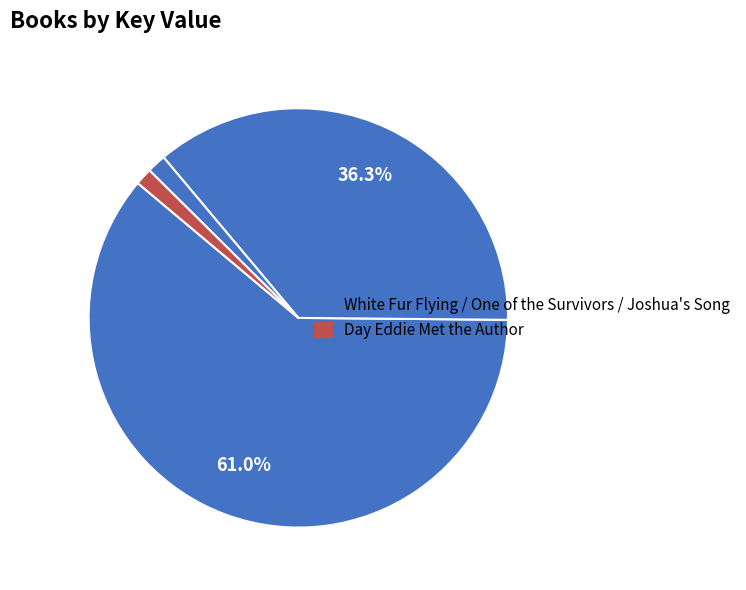

What is the largest slice in the pie chart?

White Fur Flying